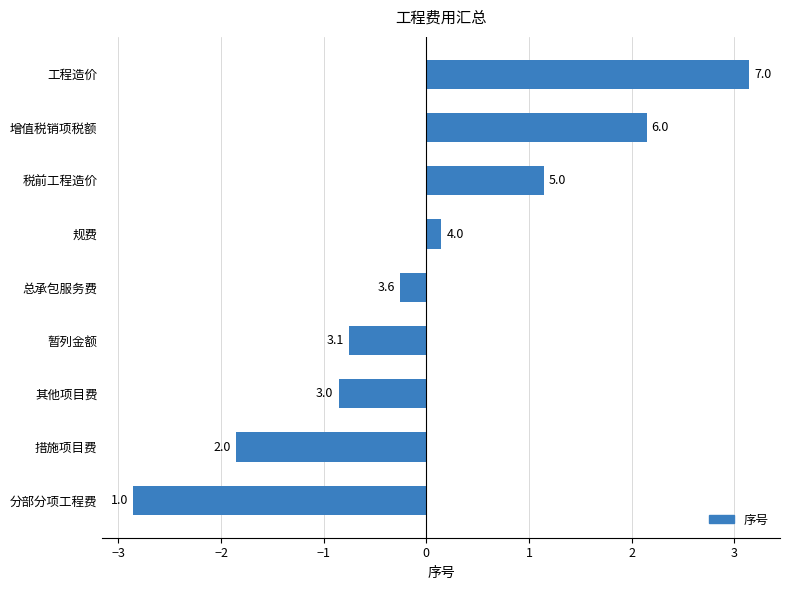

Are the bars horizontal?

Yes